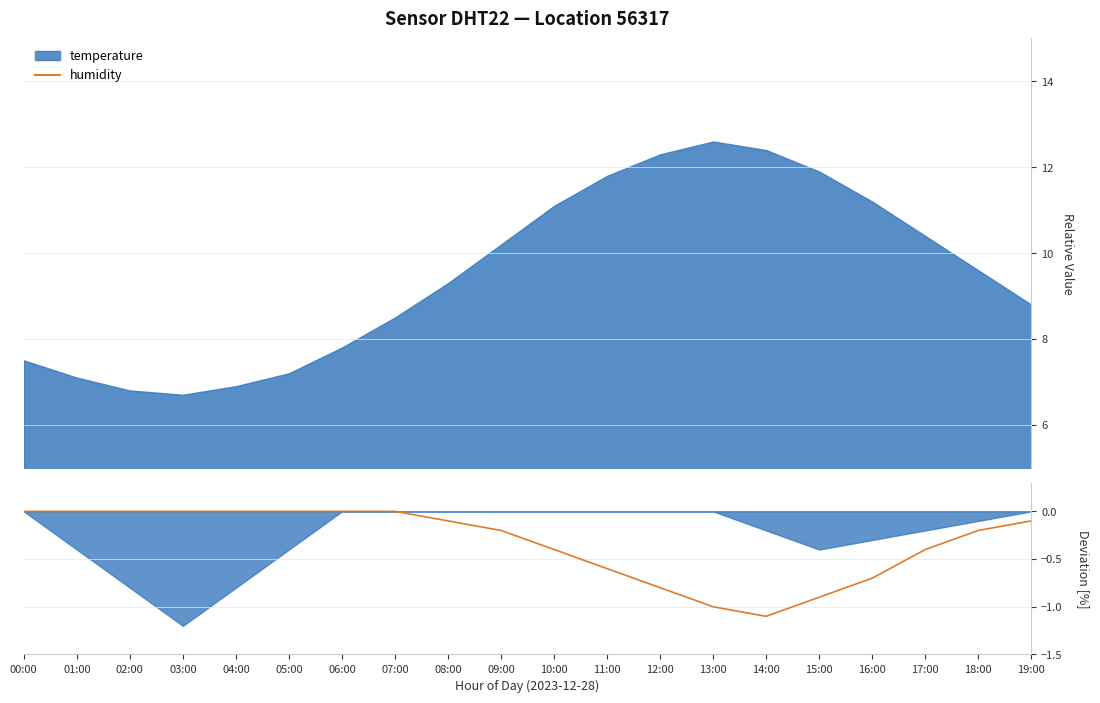

True or false: humidity drawdown and humidity cross at least once.

False